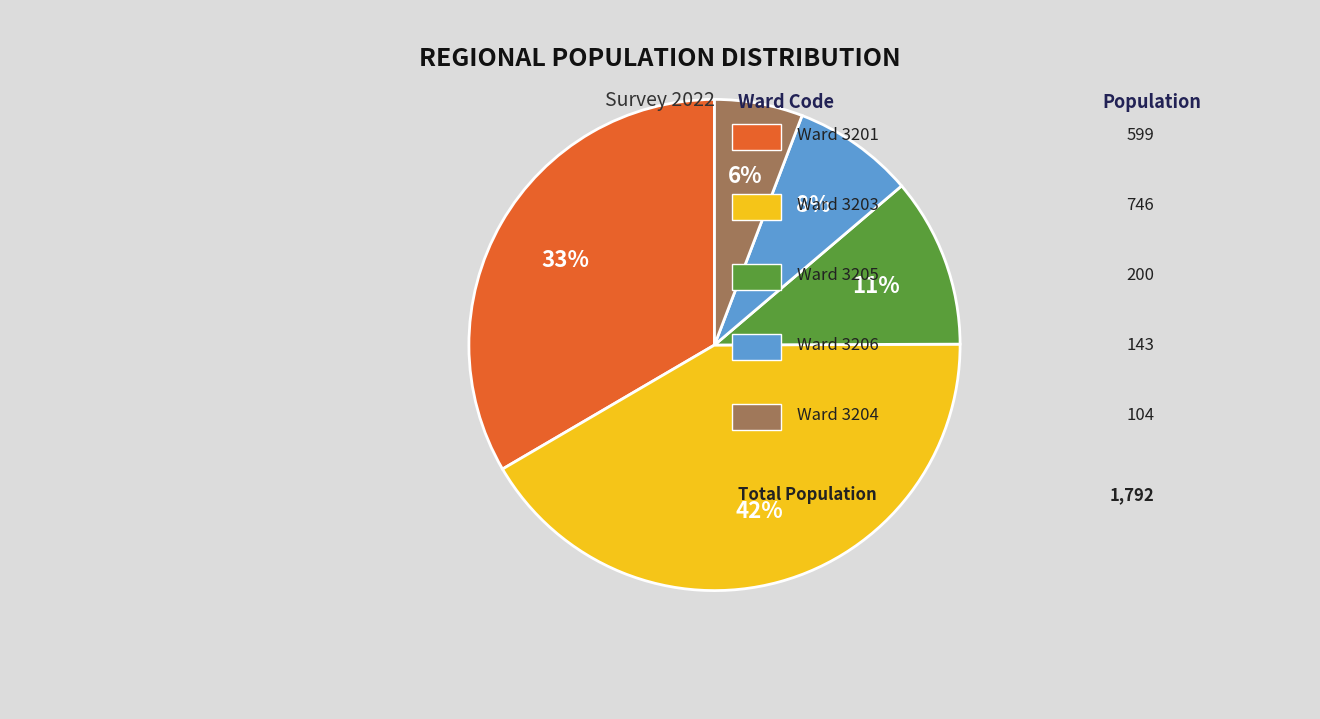

To the nearest percent, what is the average slice percentage?

20%